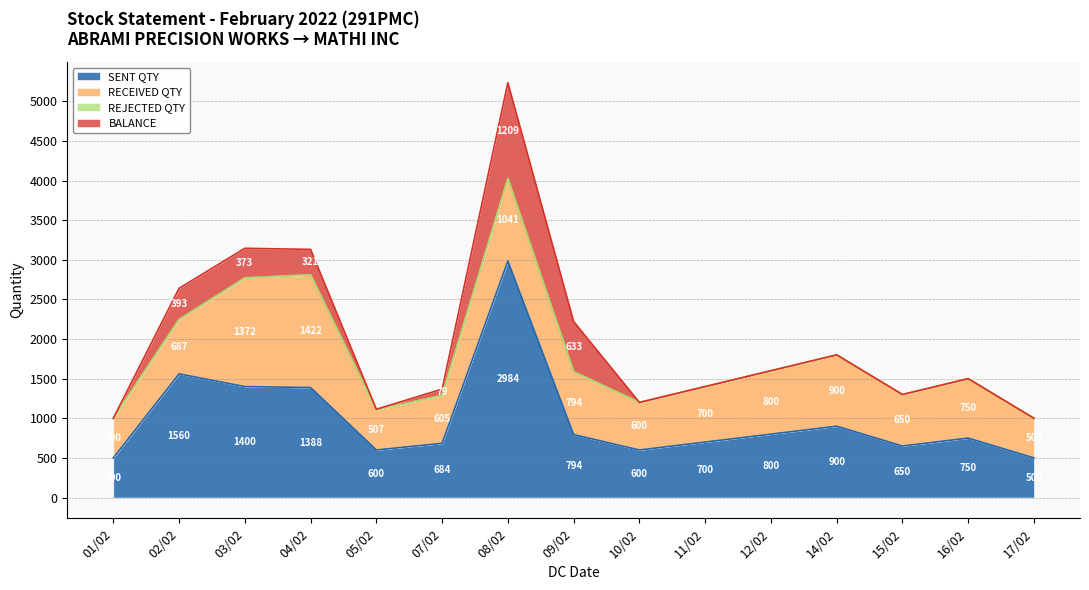

What is the approximate value of RECEIVED QTY at 05/02?

507